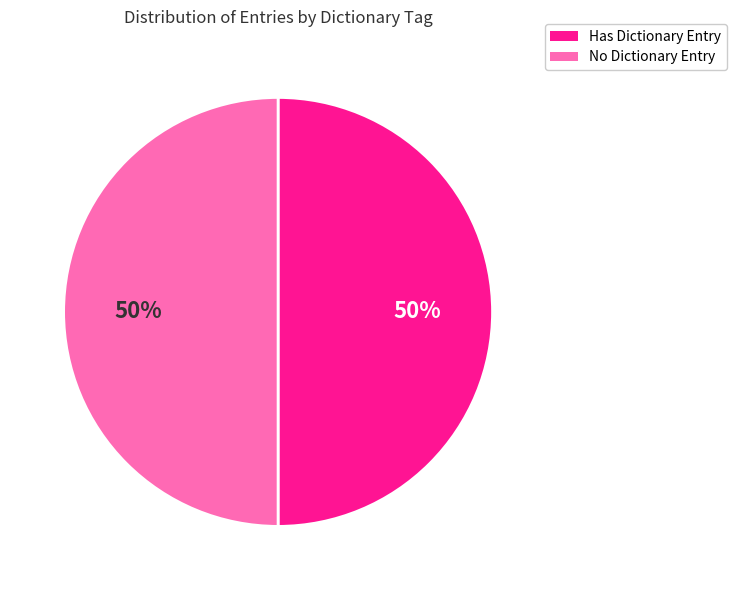

To the nearest percent, what is the average slice percentage?

50%